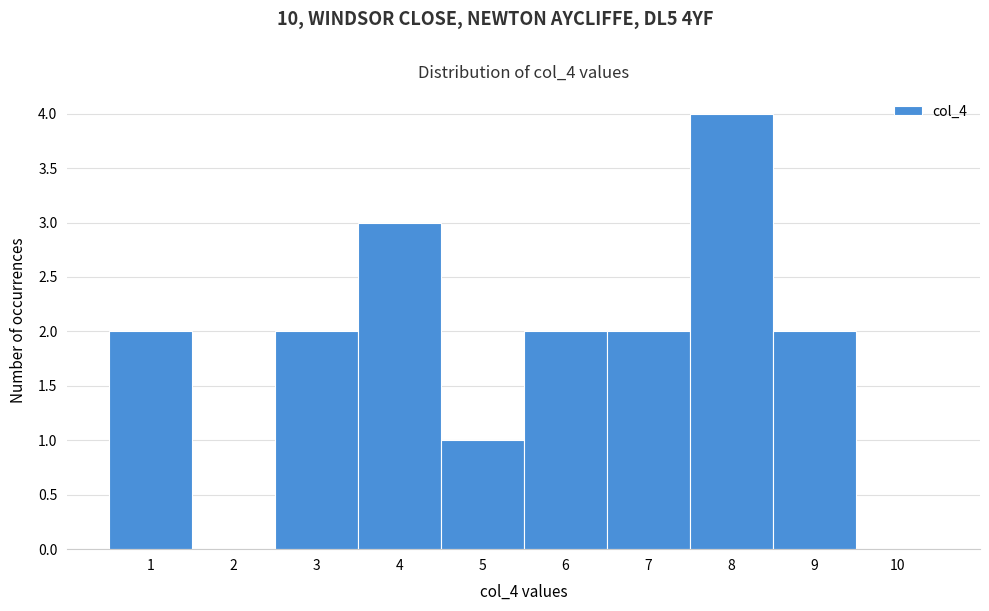

Reading left to right, list every bar in this chart as the range it spans on the x-axis followed by its height. The values are not printed on the chart, so give them approximately, as read against the axis.

0.5 to 1.5: 2
1.5 to 2.5: 0
2.5 to 3.5: 2
3.5 to 4.5: 3
4.5 to 5.5: 1
5.5 to 6.5: 2
6.5 to 7.5: 2
7.5 to 8.5: 4
8.5 to 9.5: 2
9.5 to 10.5: 0